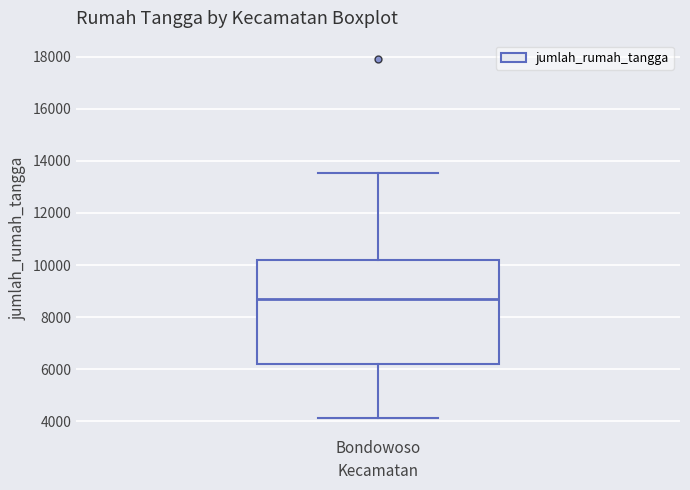

Where is the lower edge of the box for Bondowoso on the y-axis? The values are not printed on the chart, so give them approximately, as read against the axis.

6200